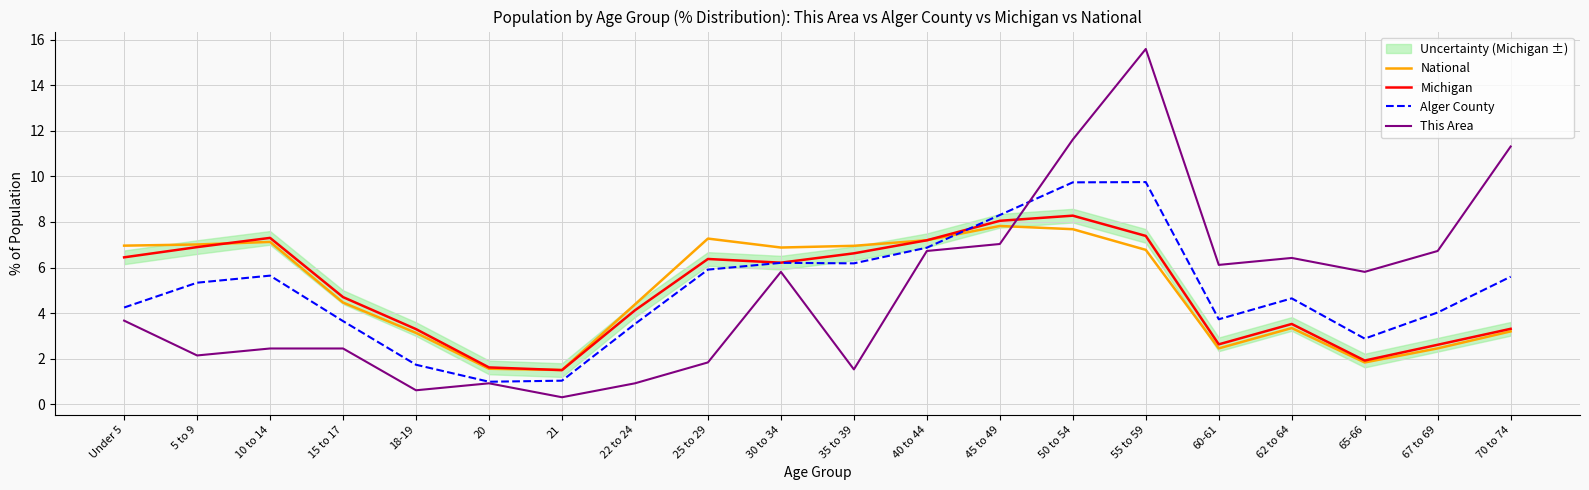

Where is National nearest to the value 4?

22 to 24